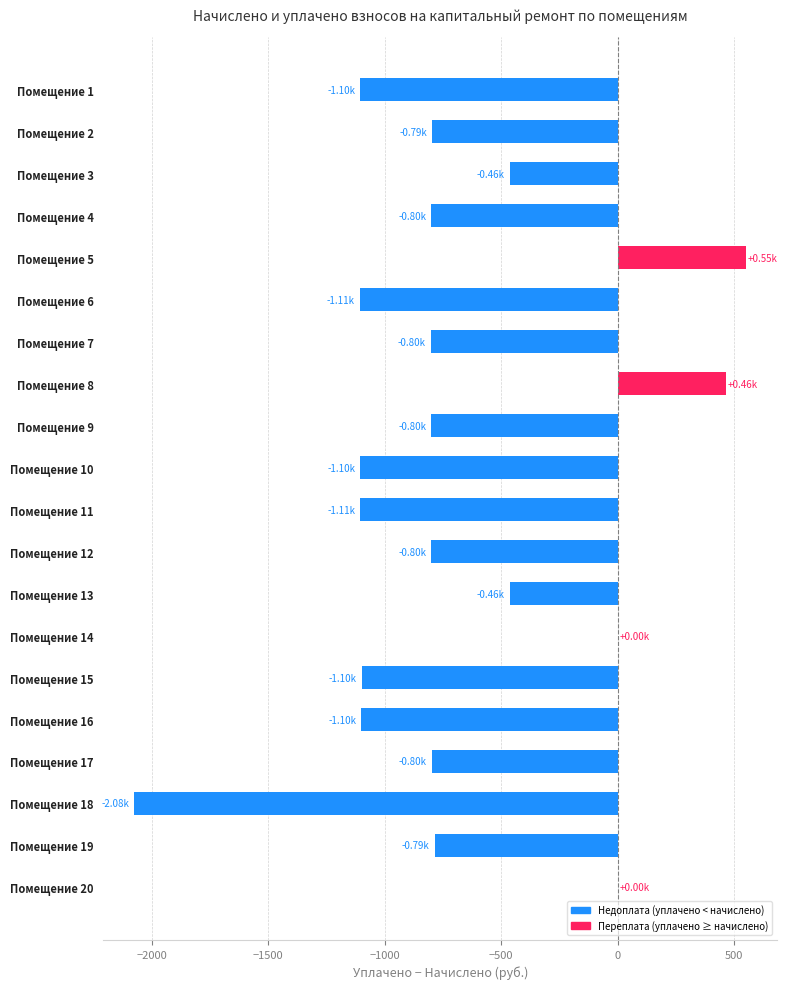

What is the sum of all values?

-14188.4